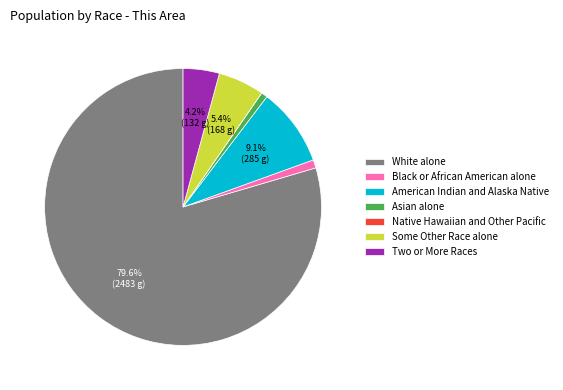

To the nearest percent, what percentage of the pie is American Indian and Alaska Native?

9%